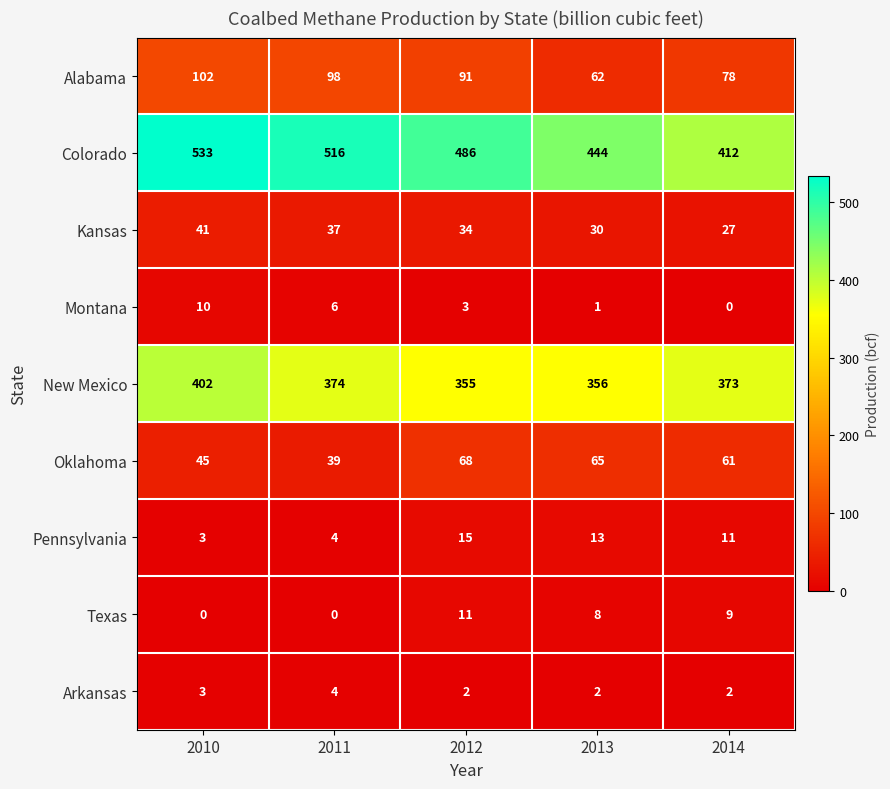

Between 2011 and 2012, which series saw the biggest shift?

Colorado